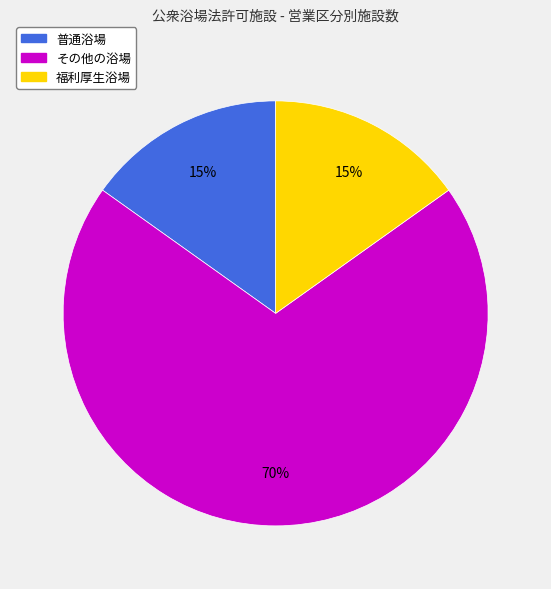

To the nearest percent, what is the combined percentage of 福利厚生浴場 and 普通浴場?

30%